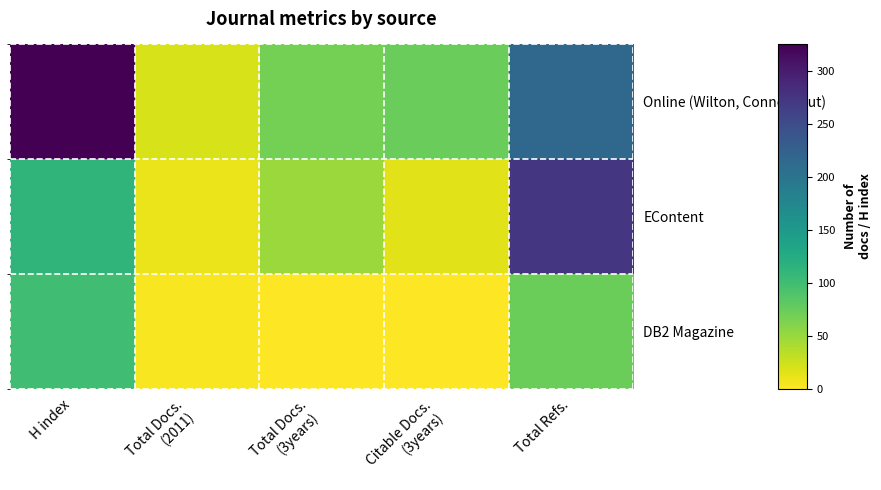

At which category is the sum across all series the highest?

Total Refs.